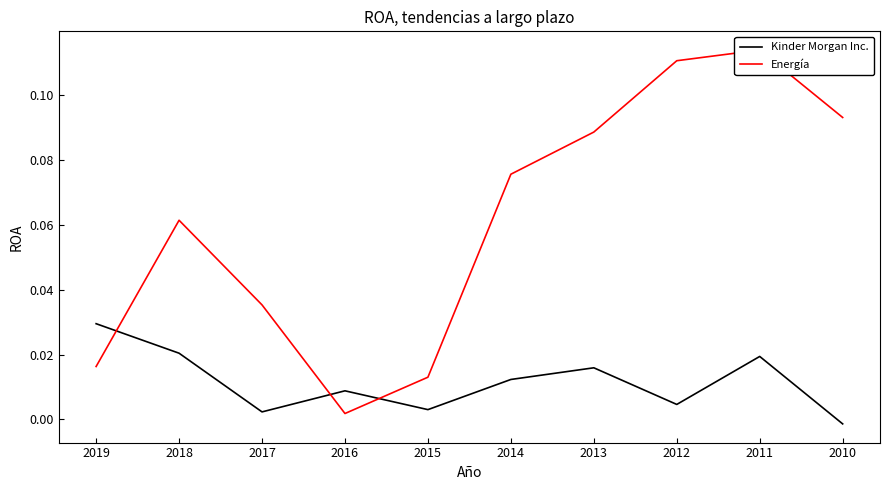

Reading right to left, list all the values displayed in this chart.

Kinder Morgan Inc.: -0.0	0.0	0.0	0.0	0.0	0.0	0.0	0.0	0.0	0.0
Energía: 0.1	0.1	0.1	0.1	0.1	0.0	0.0	0.0	0.1	0.0